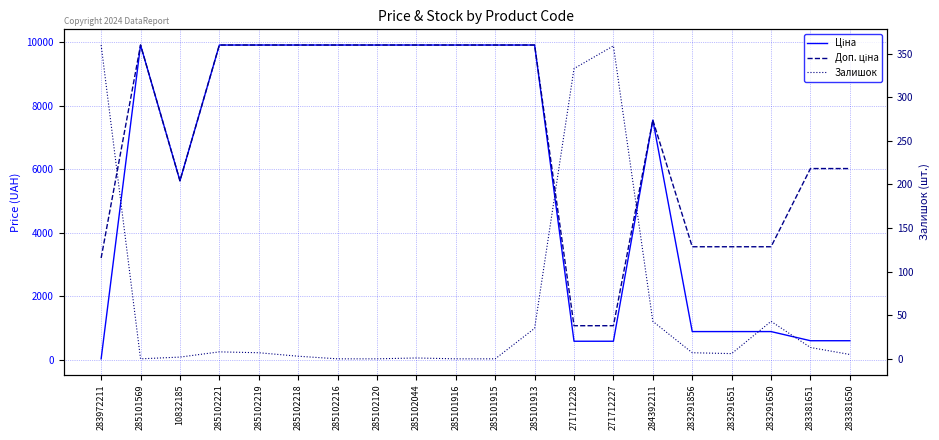

What is the difference between the second highest and minimum values in the Доп. ціна series?

8834.0